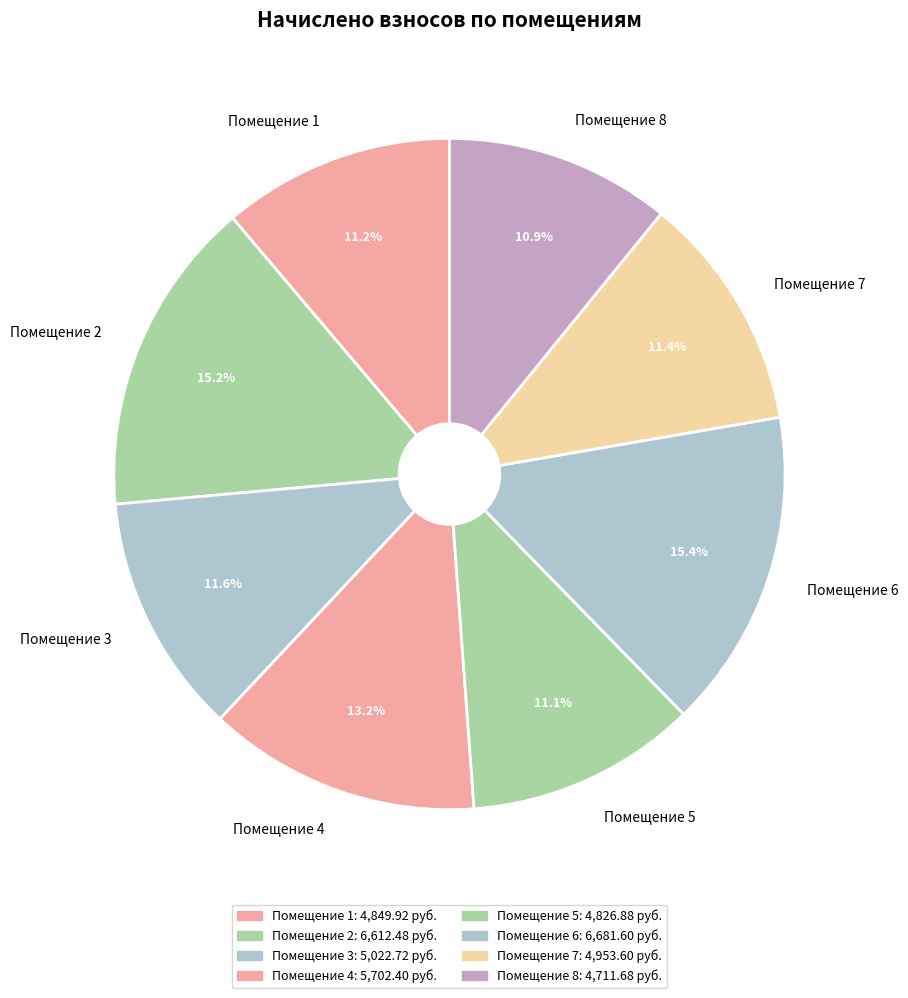

Does Помещение 1 account for over 50% of the chart?

No